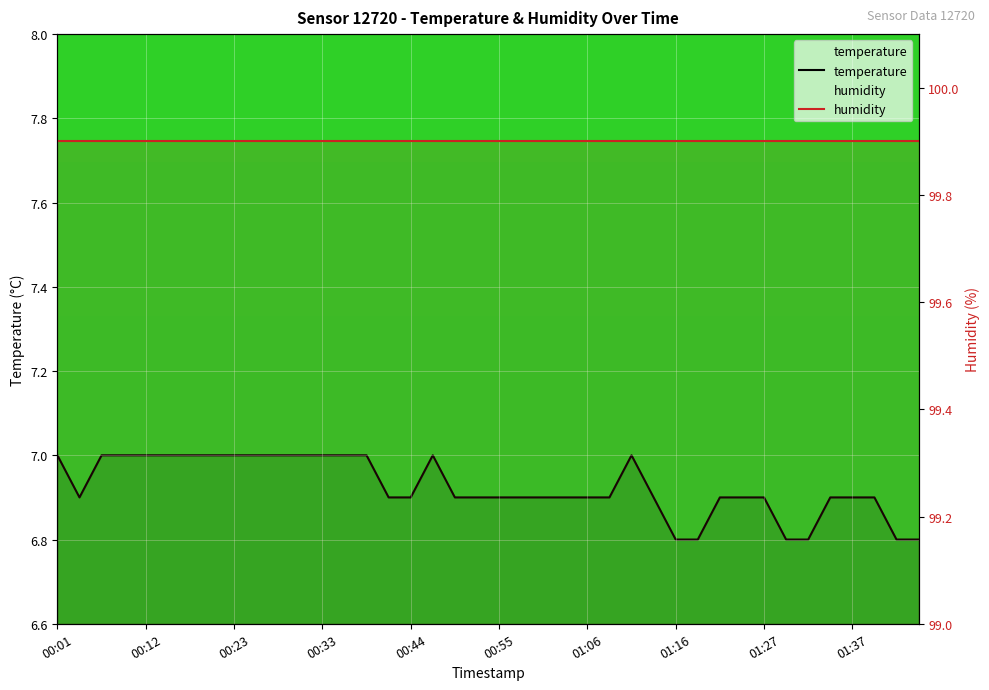

List the labels in order of value, largest first.

00:01, 00:07, 00:09, 00:12, 00:15, 00:17, 00:20, 00:23, 00:26, 00:28, 00:31, 00:33, 00:36, 00:39, 00:47, 01:11, 00:04, 00:41, 00:44, 00:49, 00:52, 00:55, 00:57, 01:00, 01:03, 01:06, 01:08, 01:14, 01:21, 01:24, 01:27, 01:35, 01:37, 01:40, 01:16, 01:19, 01:29, 01:32, 01:43, 01:45